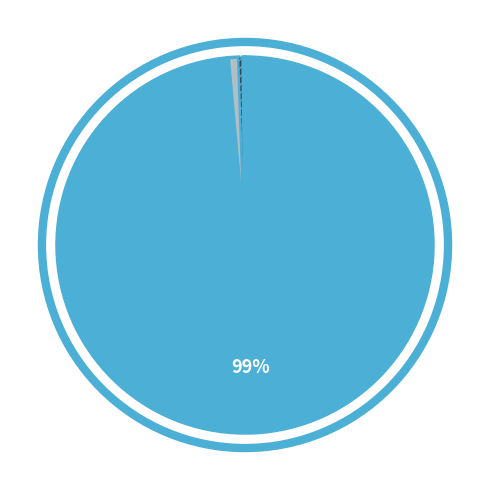

Does any single category account for the majority?

Yes